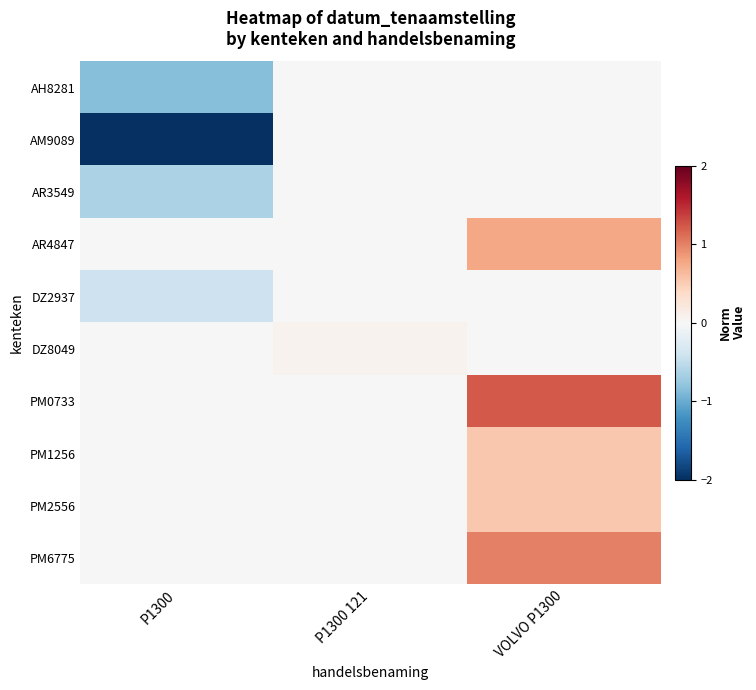

Reading left to right, what are all the values shown in this chart?

AH8281: P1300=-0.9	P1300 121=0.0	VOLVO P1300=0.0
AM9089: P1300=-2.2	P1300 121=0.0	VOLVO P1300=0.0
AR3549: P1300=-0.6	P1300 121=0.0	VOLVO P1300=0.0
AR4847: P1300=0.0	P1300 121=0.0	VOLVO P1300=0.8
DZ2937: P1300=-0.4	P1300 121=0.0	VOLVO P1300=0.0
DZ8049: P1300=0.0	P1300 121=0.1	VOLVO P1300=0.0
PM0733: P1300=0.0	P1300 121=0.0	VOLVO P1300=1.2
PM1256: P1300=0.0	P1300 121=0.0	VOLVO P1300=0.5
PM2556: P1300=0.0	P1300 121=0.0	VOLVO P1300=0.5
PM6775: P1300=0.0	P1300 121=0.0	VOLVO P1300=1.0